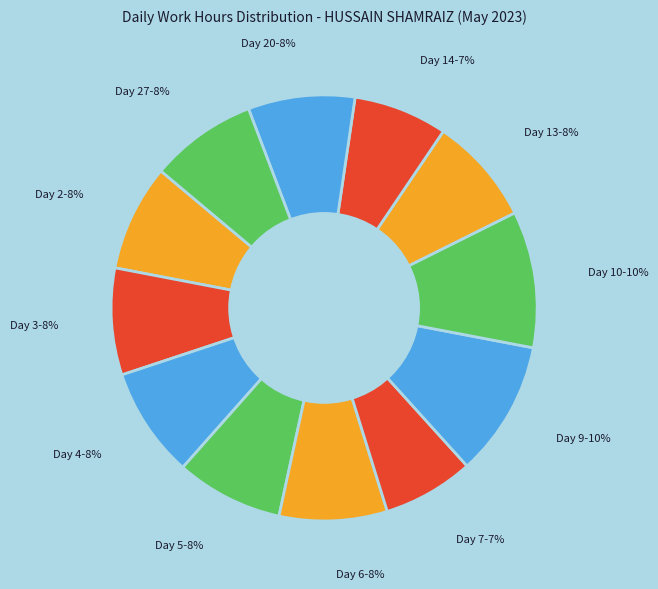

How many segments does this pie chart have?

12